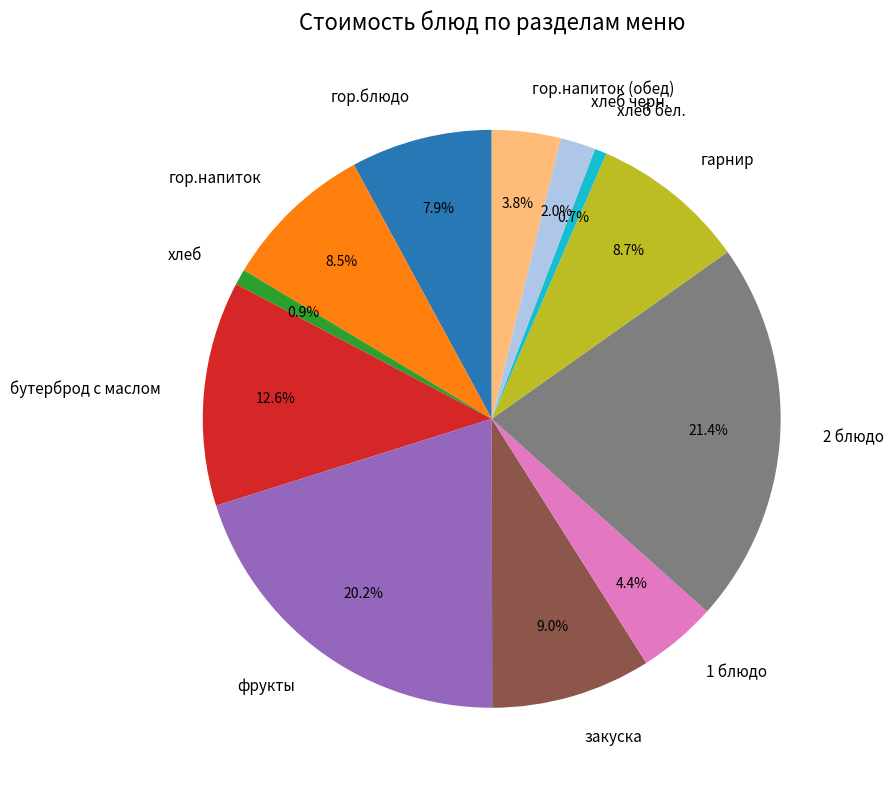

True or false: хлеб черн. accounts for 16% of the total.

False